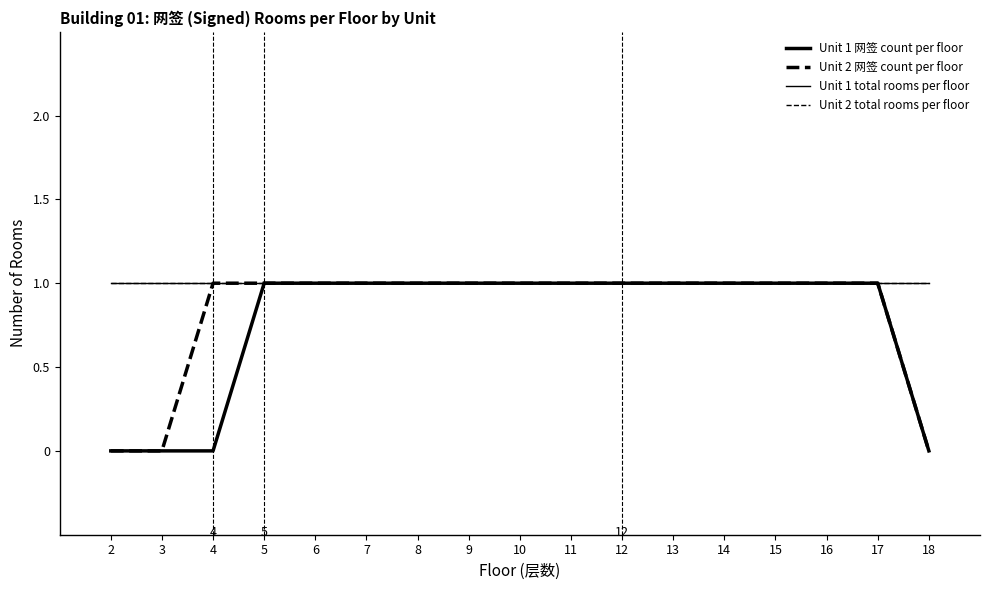

How many lines are shown in the chart?

4